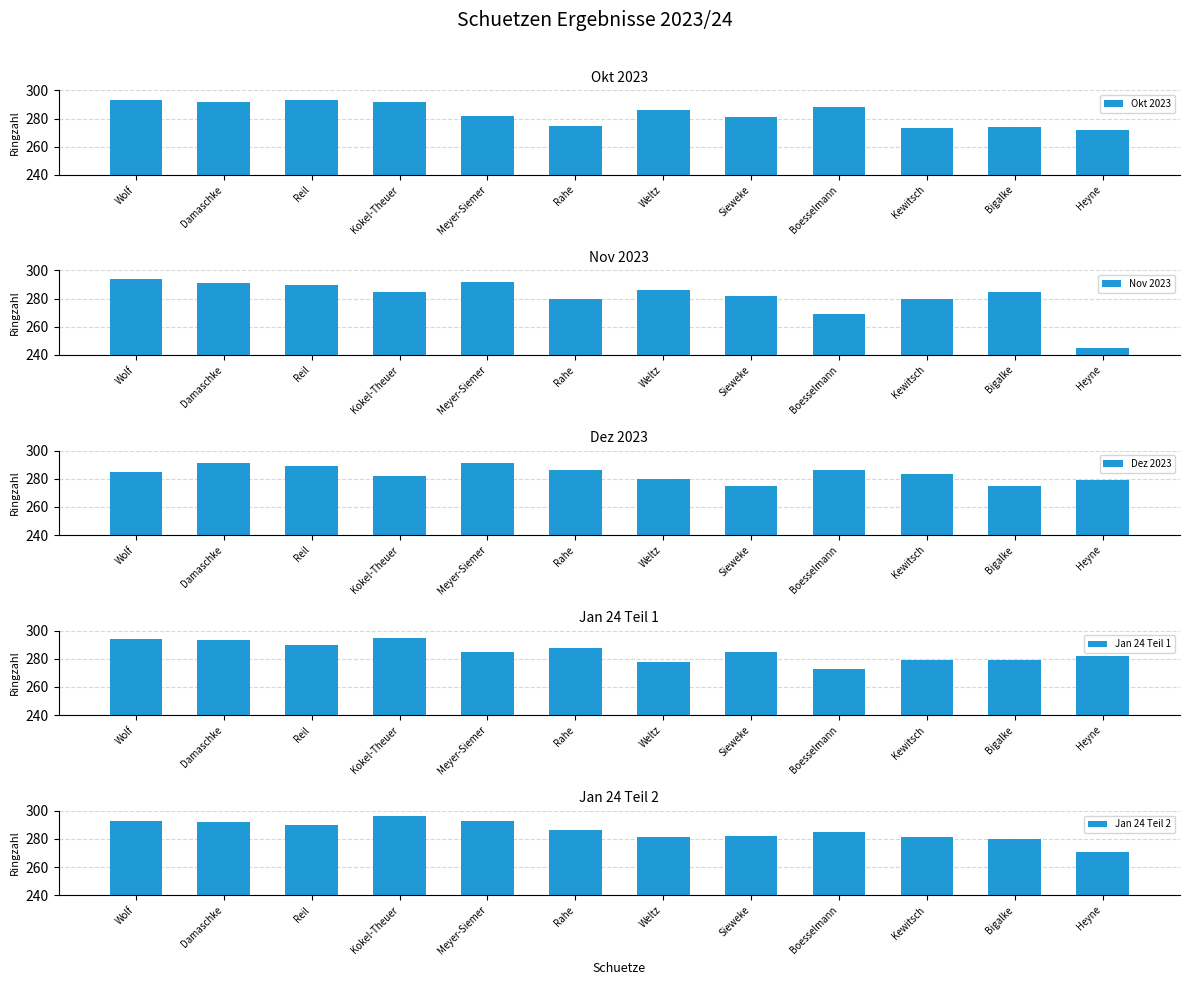

How many bars are there in total?

60